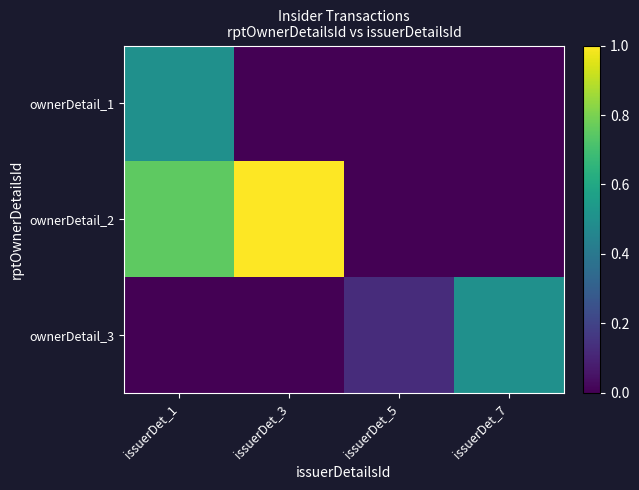

At how many categories does at least one series exceed 0?

4